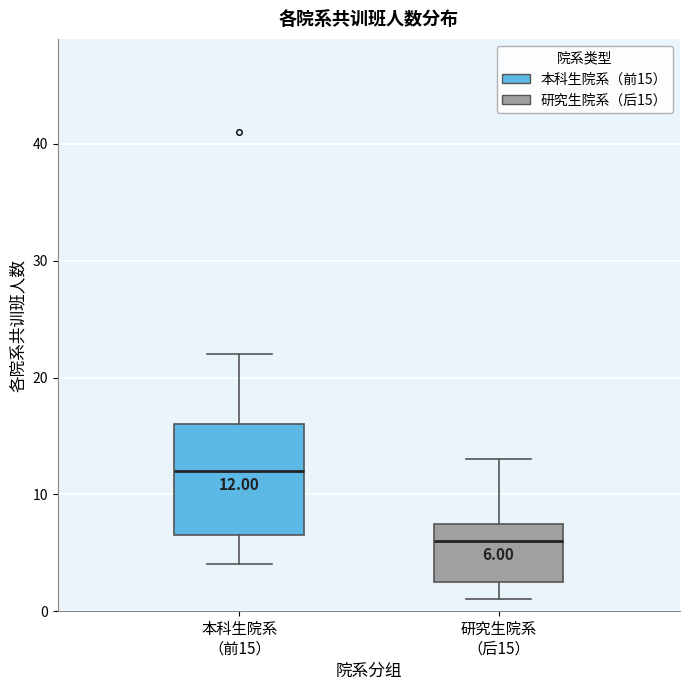

Which box's median line is the highest?

本科生院系 （前15）